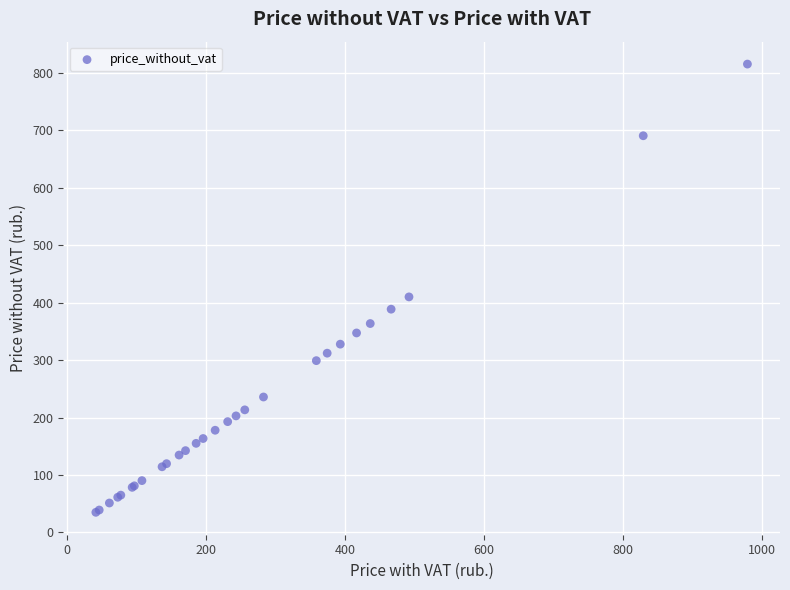

What Y value in the scatter plot is closest to 425?

410.1